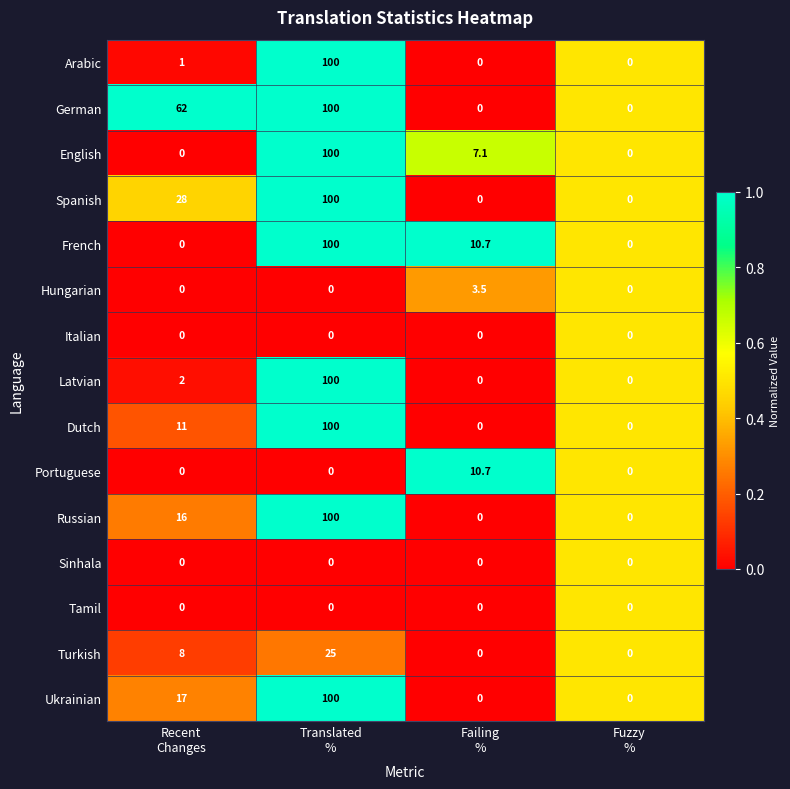

What is the highest value of the Spanish series?

100.0